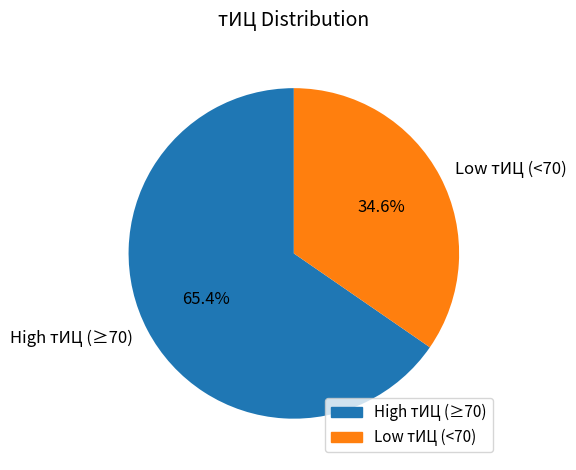

Count the number of slices in the pie.

2